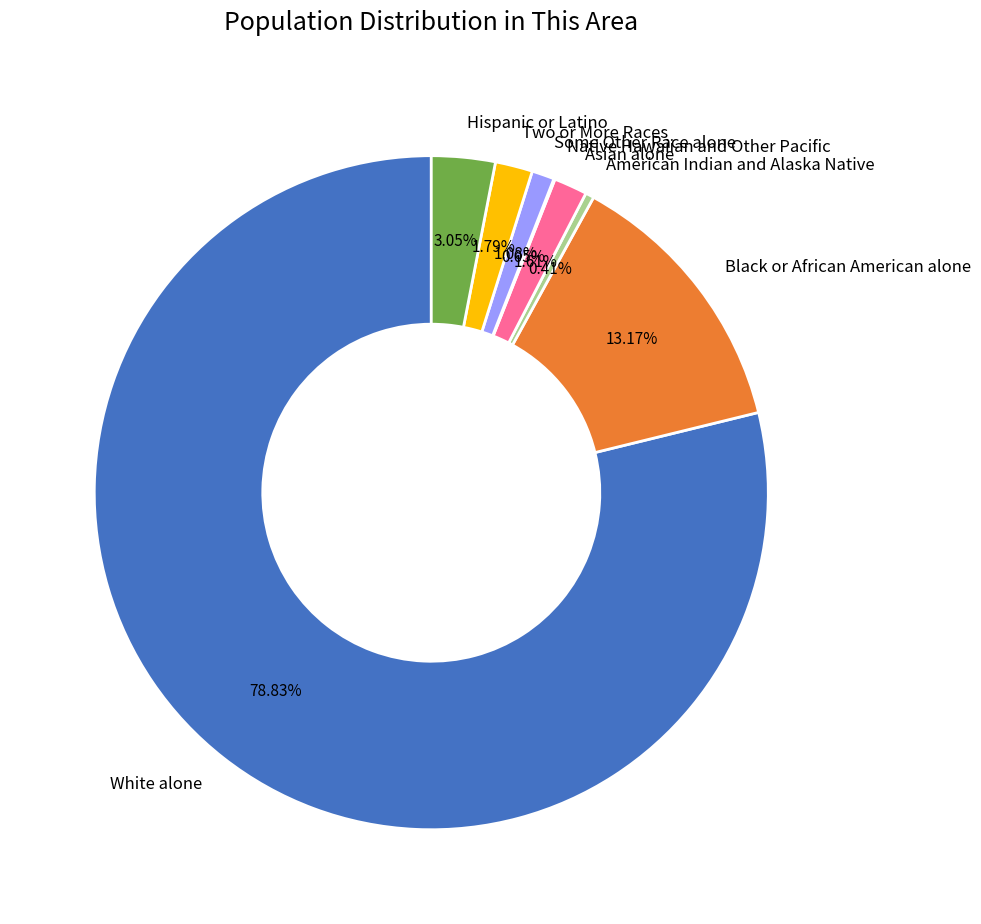

Which slice is the largest?

White alone